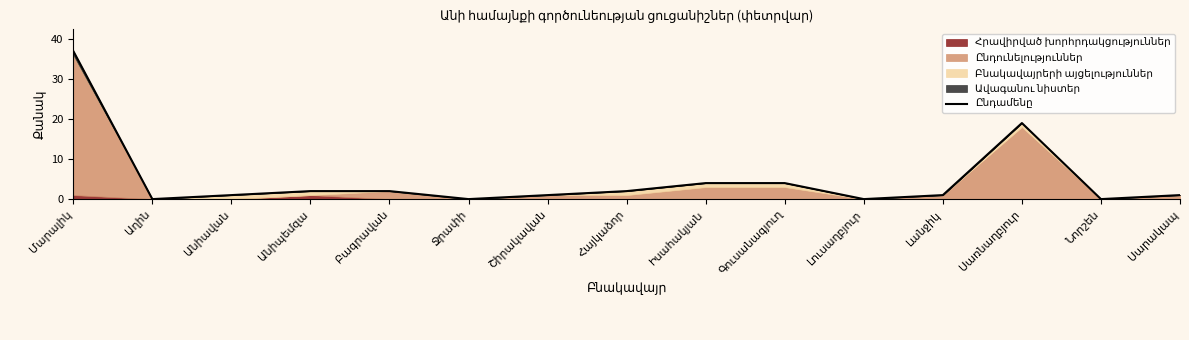

Where is the data nearest to the value 18?

Սառնաղբյուր